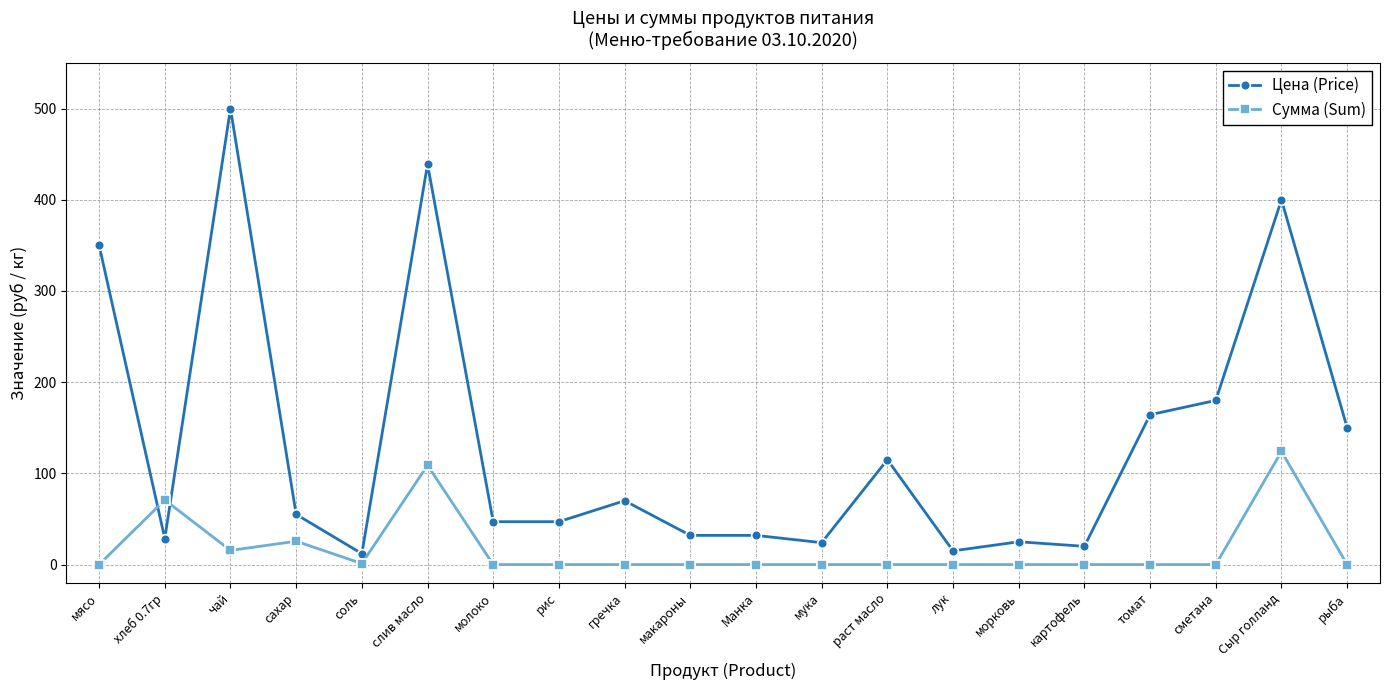

How many lines are shown in the chart?

2